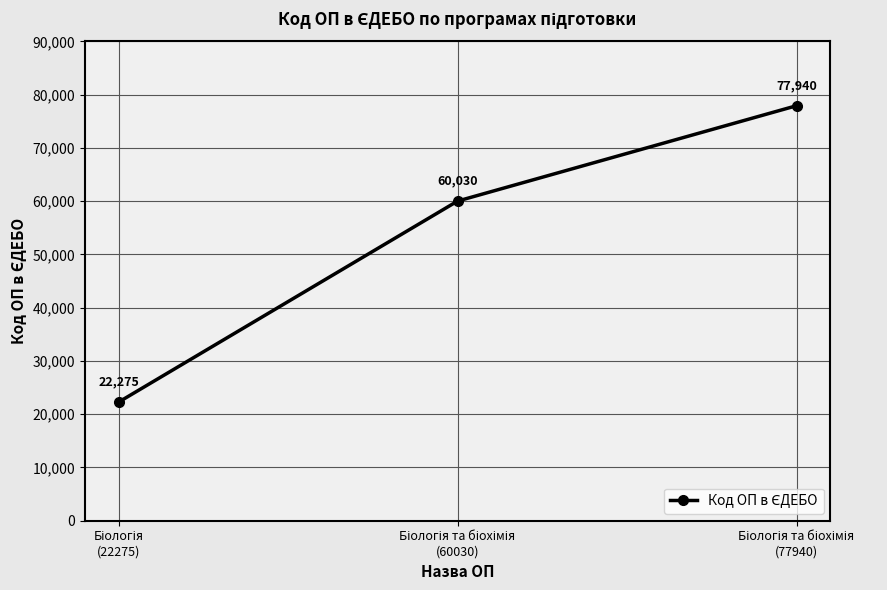

Count the values in the range 22275 to 77940.

3